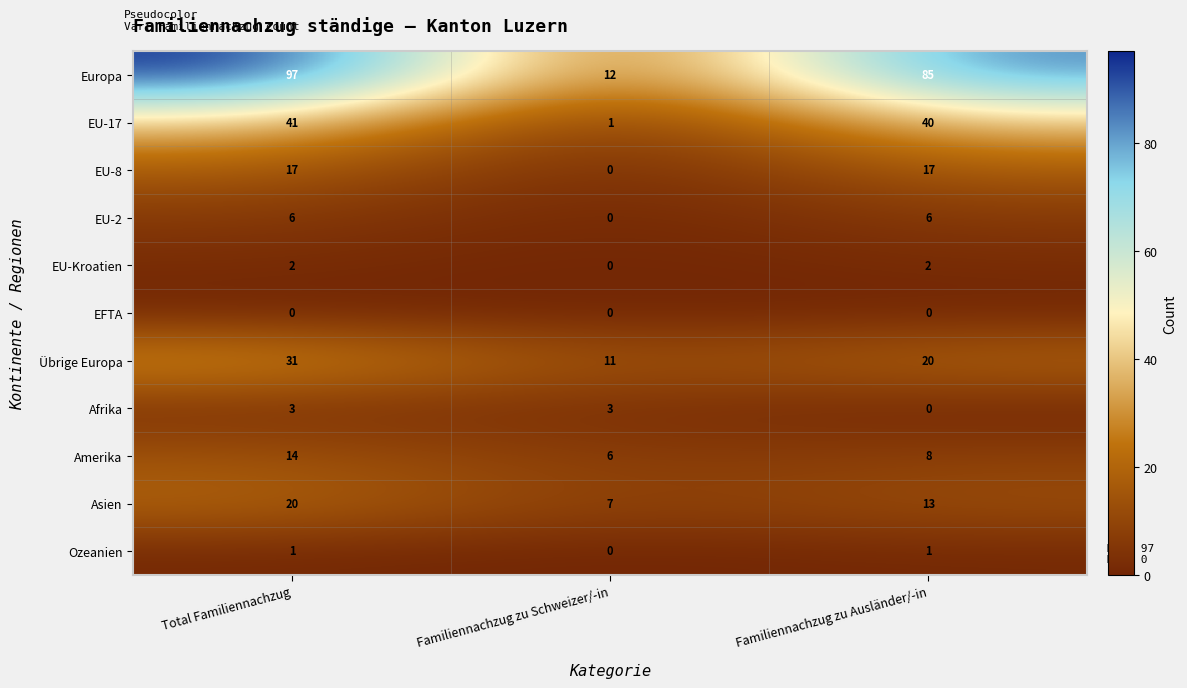

Which series has the largest range (max minus min)?

Europa